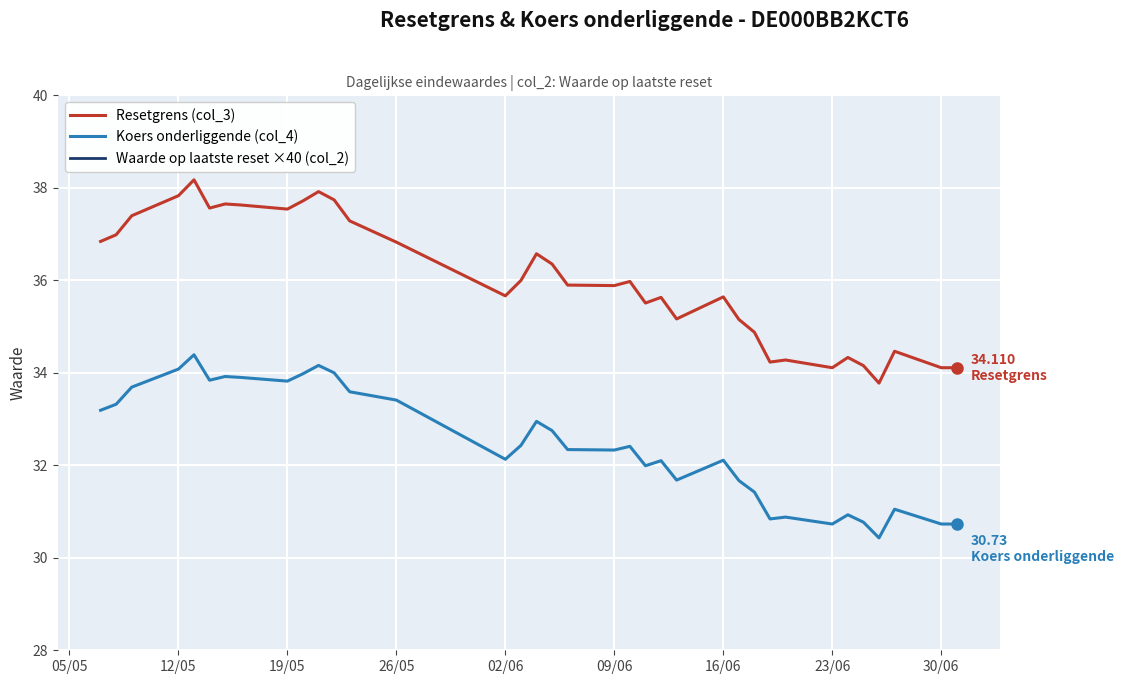

What is the sum of all Koers onderliggende (col_4) values?

1168.7